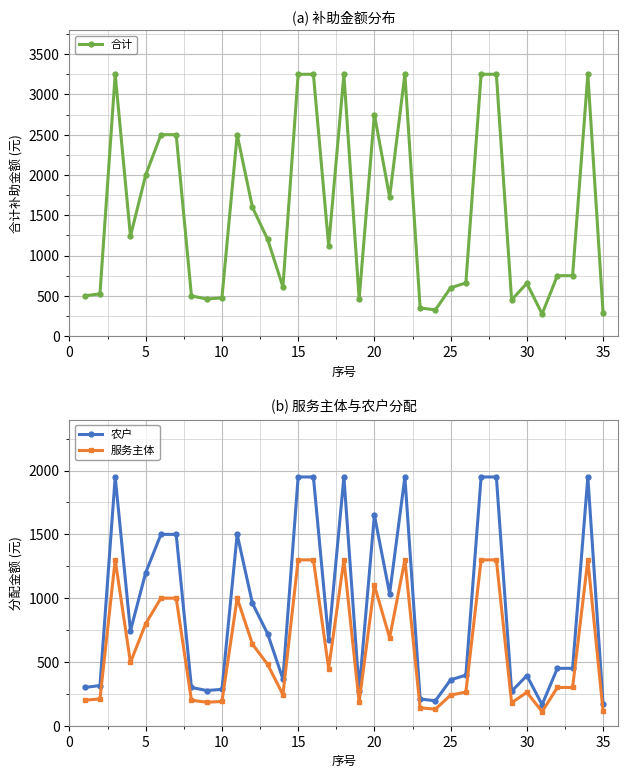

How many lines are shown in the chart?

3